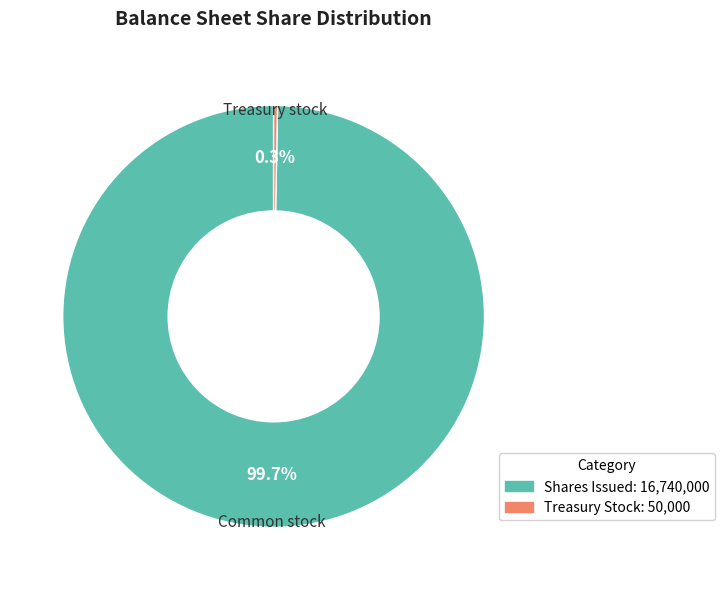

Is there a majority slice in this chart?

Yes